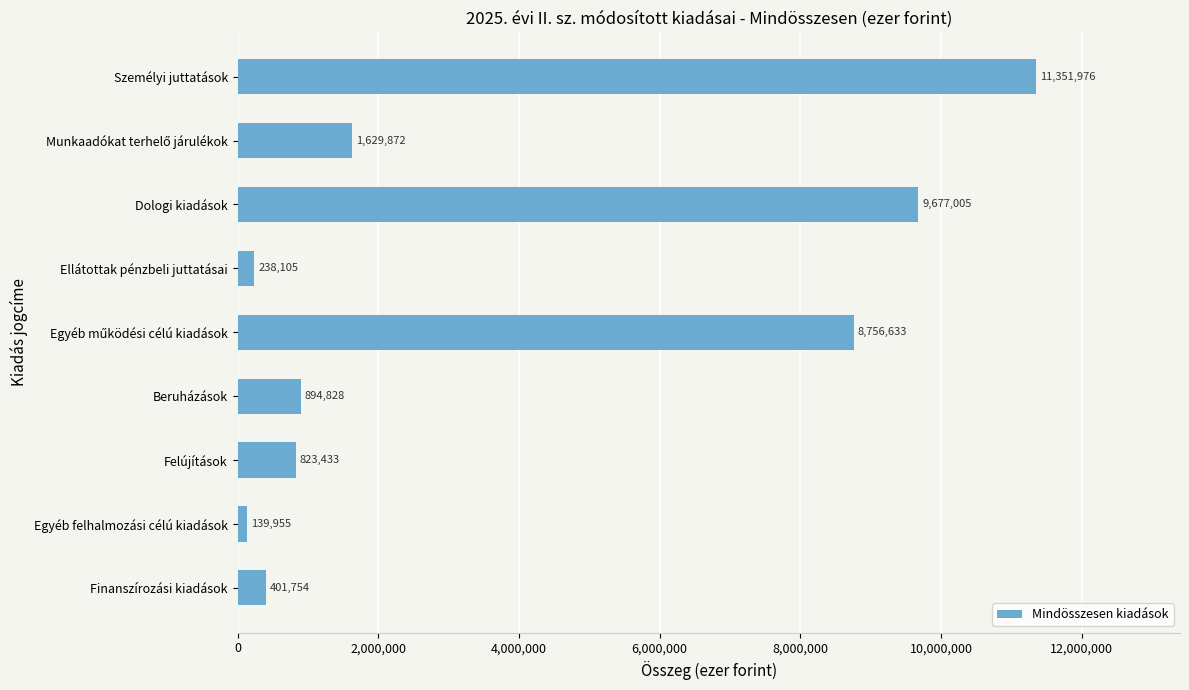

What is the smallest value displayed?

139955